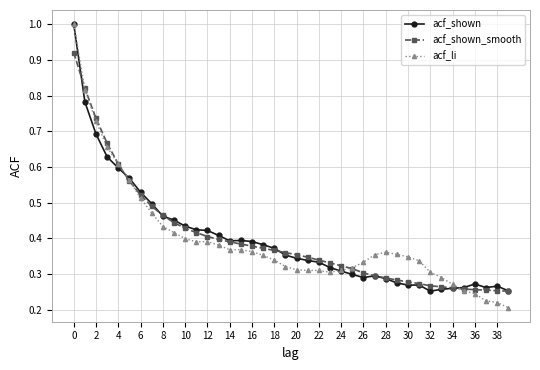

At how many categories does at least one series exceed 0?

40